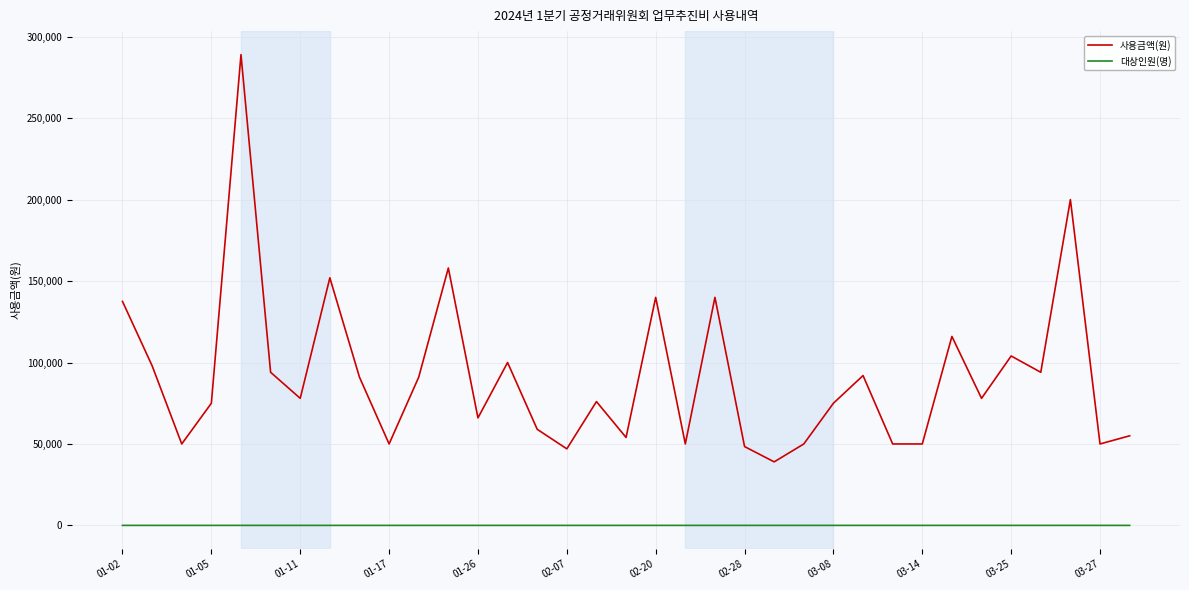

True or false: 대상인원(명) and 사용금액(원) cross at least once.

False